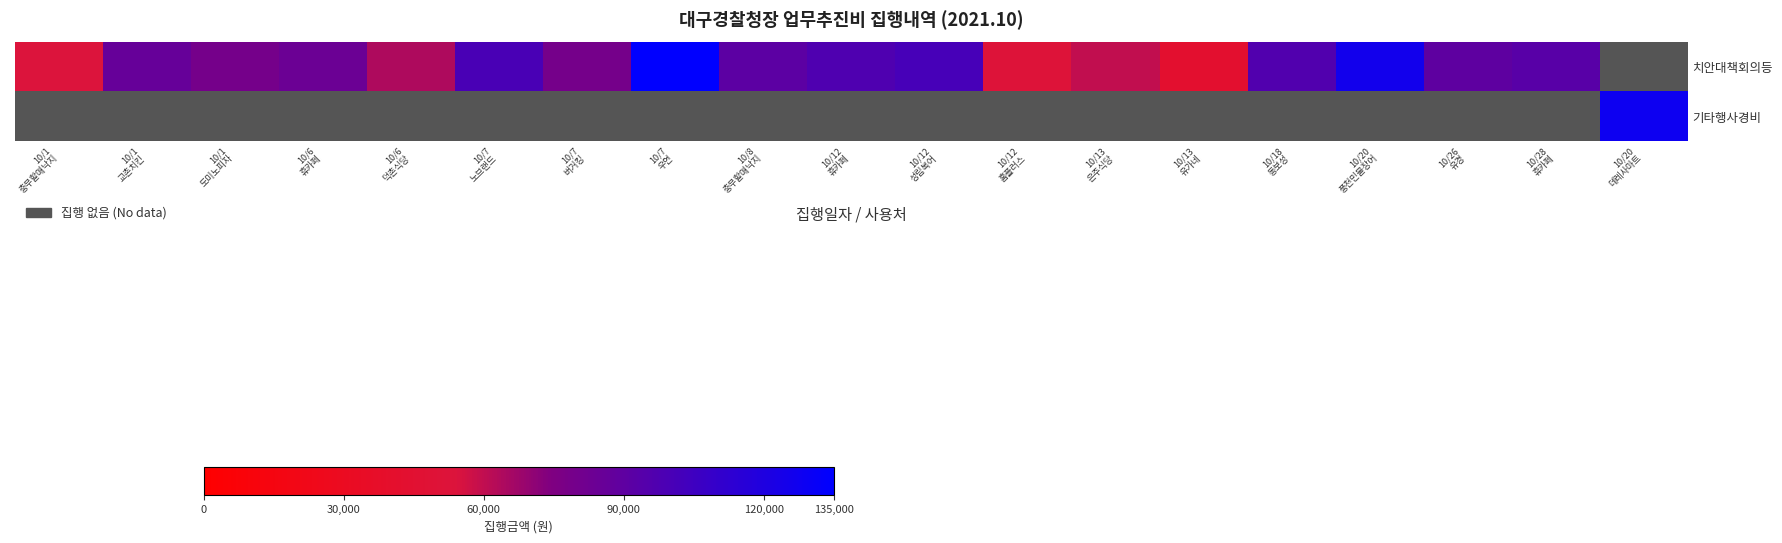

Between 10/1
도미노피자 and 10/6
휴카페, which is larger?

10/6
휴카페